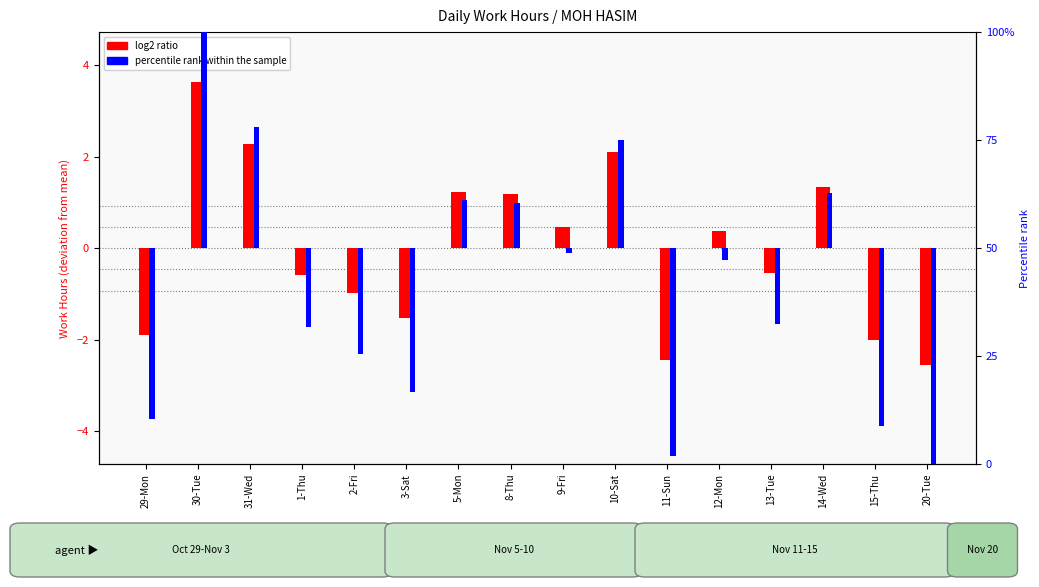

Which series has the largest total across all categories?

log2 ratio